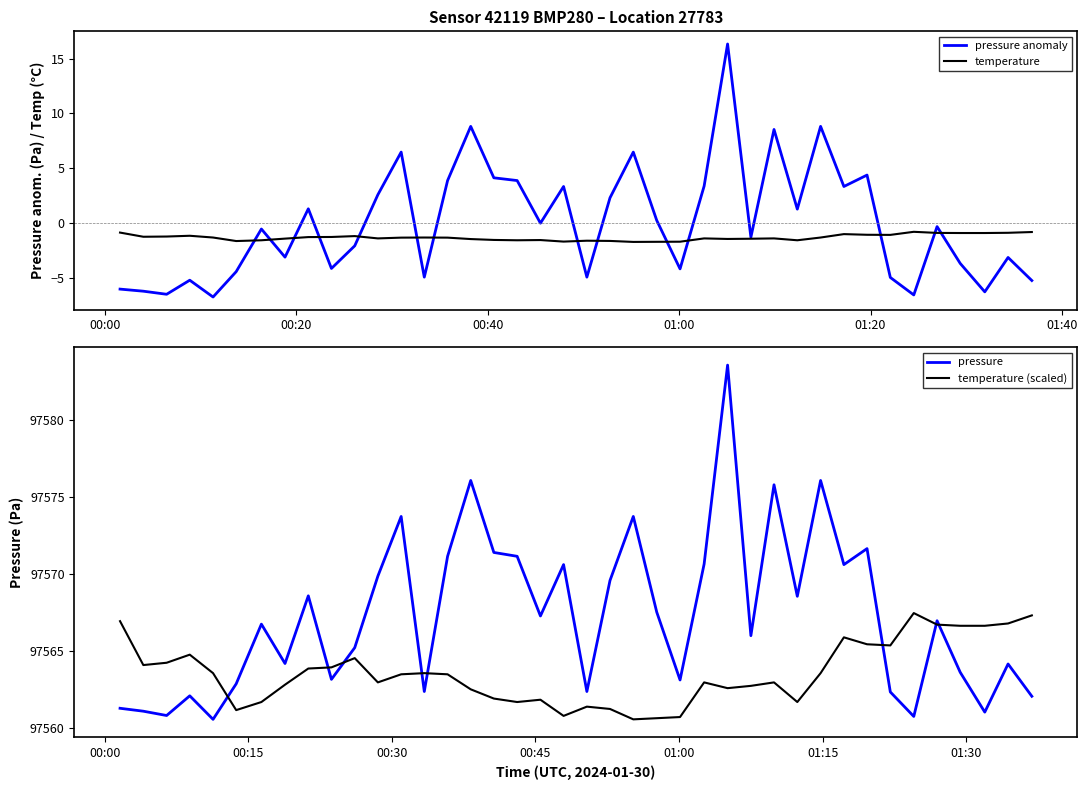

List the series in order of their peak value, highest first.

pressure, temperature (scaled), pressure anomaly, temperature